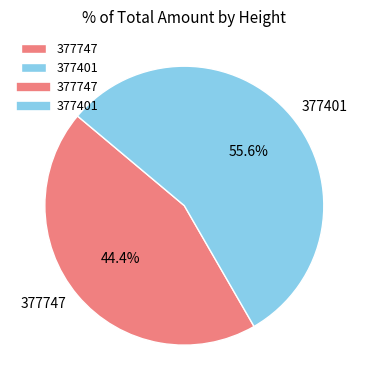

How many slices are in this pie chart?

2